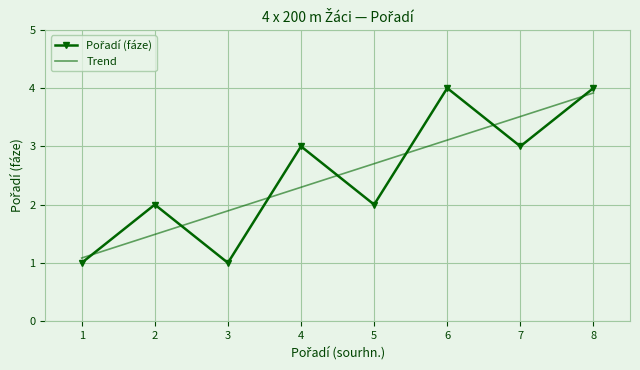

The value at 2 is 1. True or false?

False